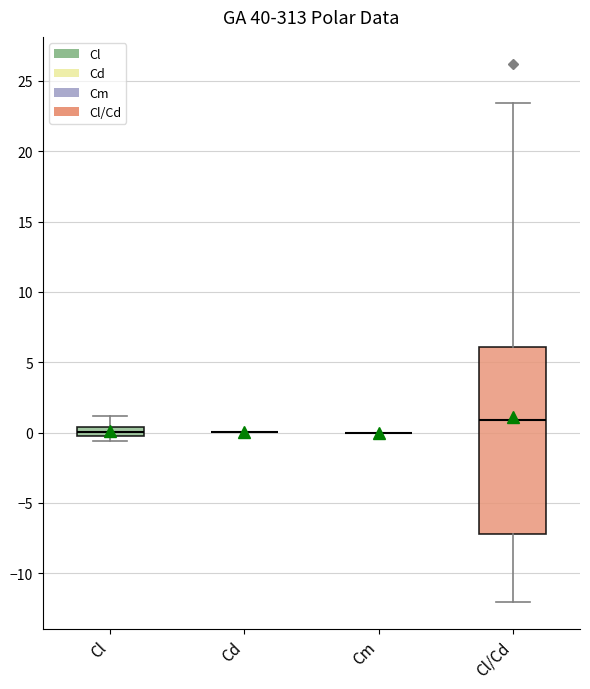

Comparing the boxes themselves (not the whiskers), which one is the tallest?

Cl/Cd